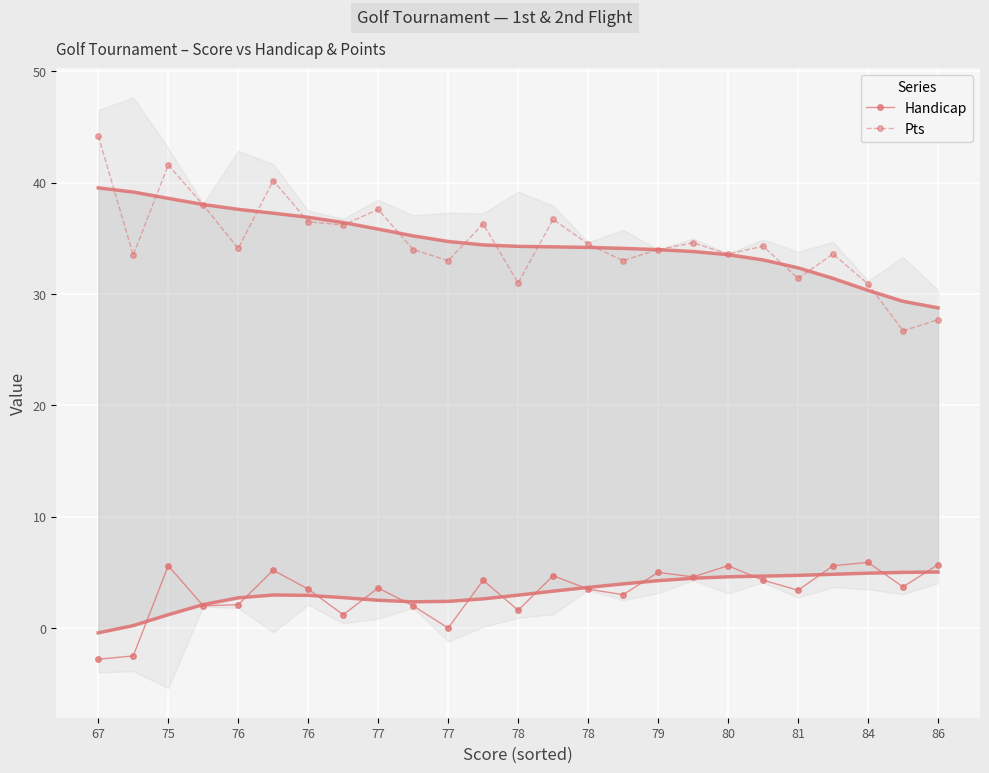

What is the difference between the highest and lowest values at 84?

25.0